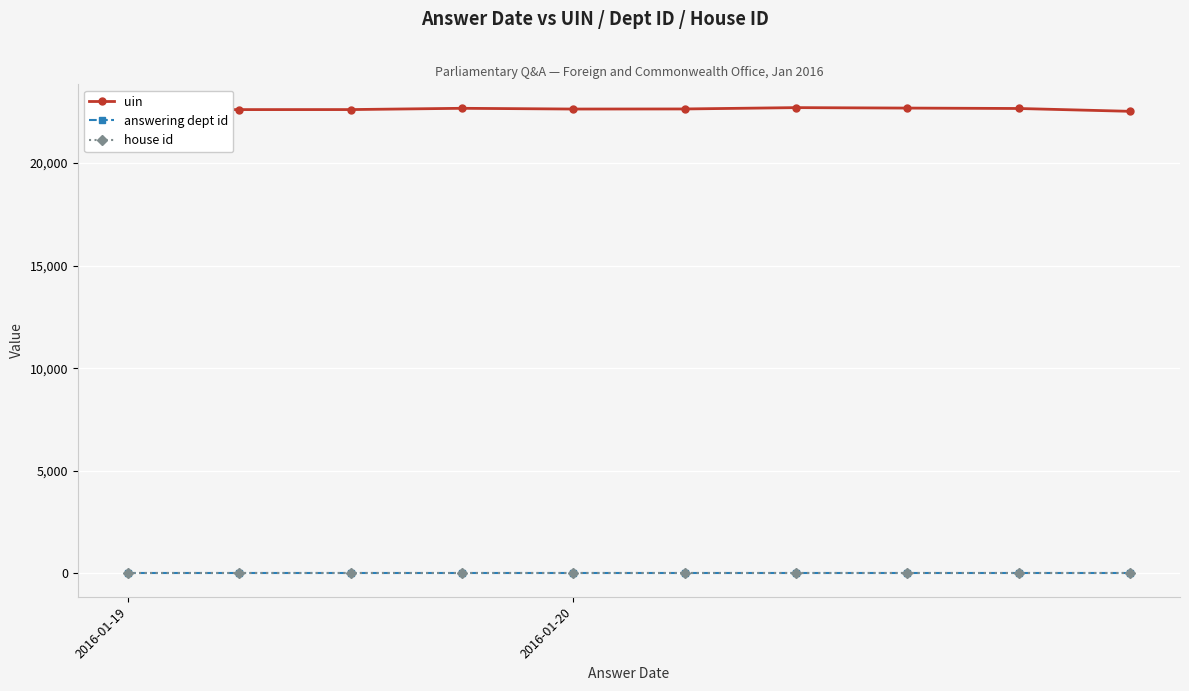

True or false: house id and uin intersect in this chart.

False